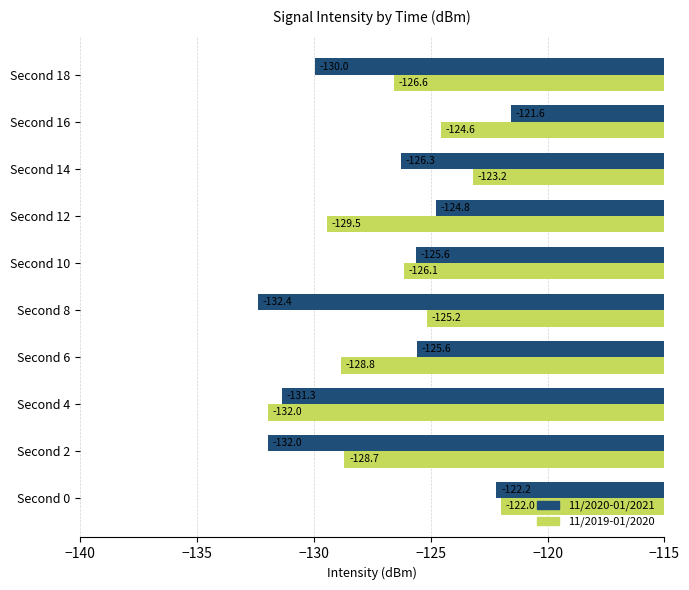

Which label corresponds to the largest value in the chart?

Second 16